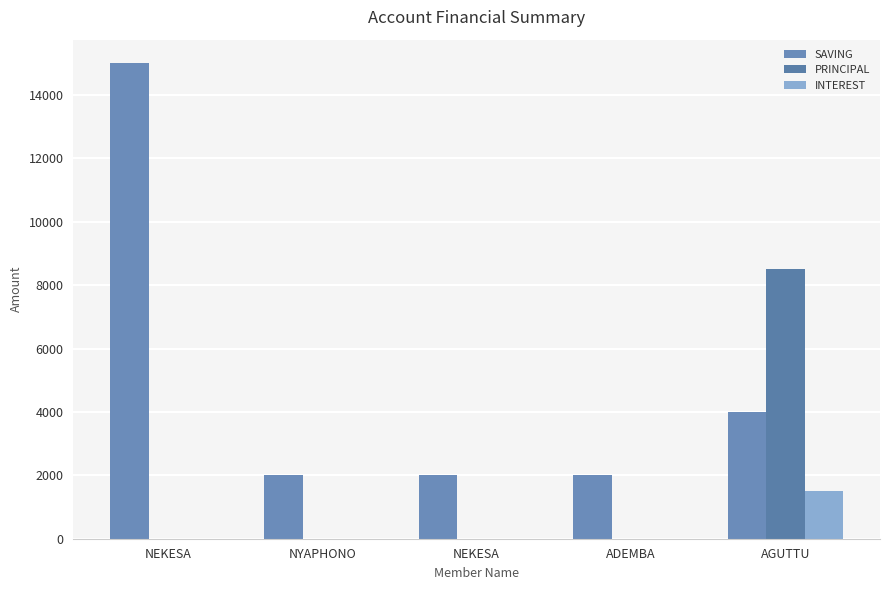

Which label corresponds to the smallest value in the chart?

NEKESA